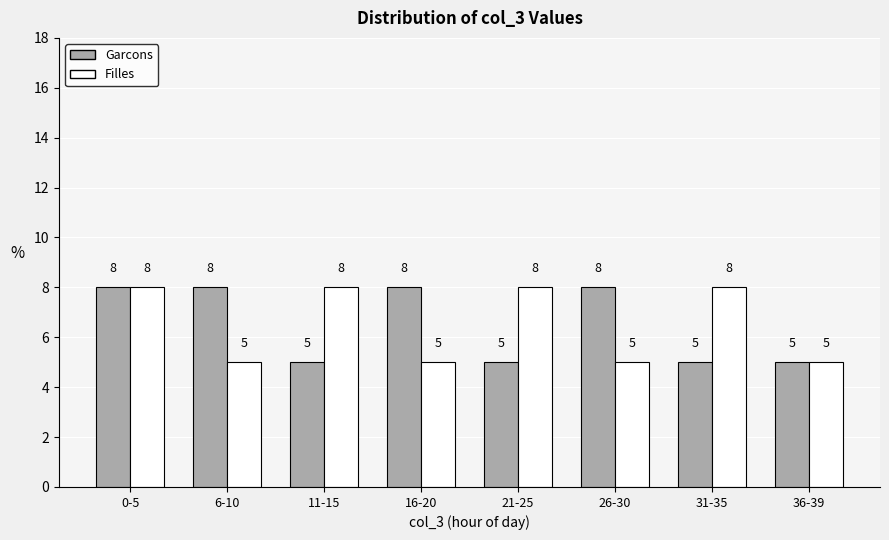

Reading left to right, what are all the values shown in this chart?

Garcons: 8	8	5	8	5	8	5	5
Filles: 8	5	8	5	8	5	8	5